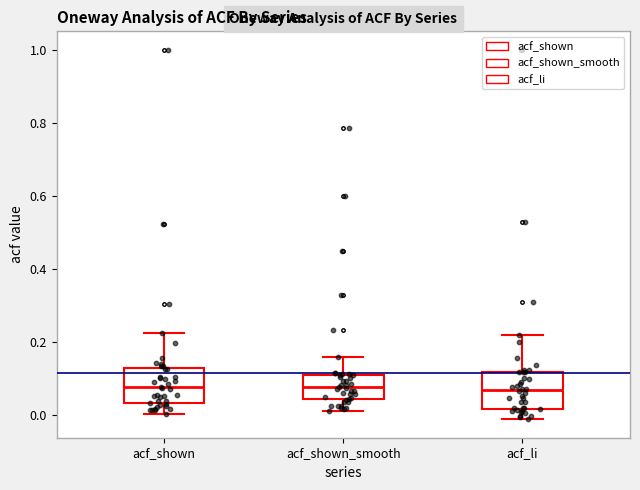

Where is the lower edge of the box for acf_shown on the y-axis? The values are not printed on the chart, so give them approximately, as read against the axis.

0.04